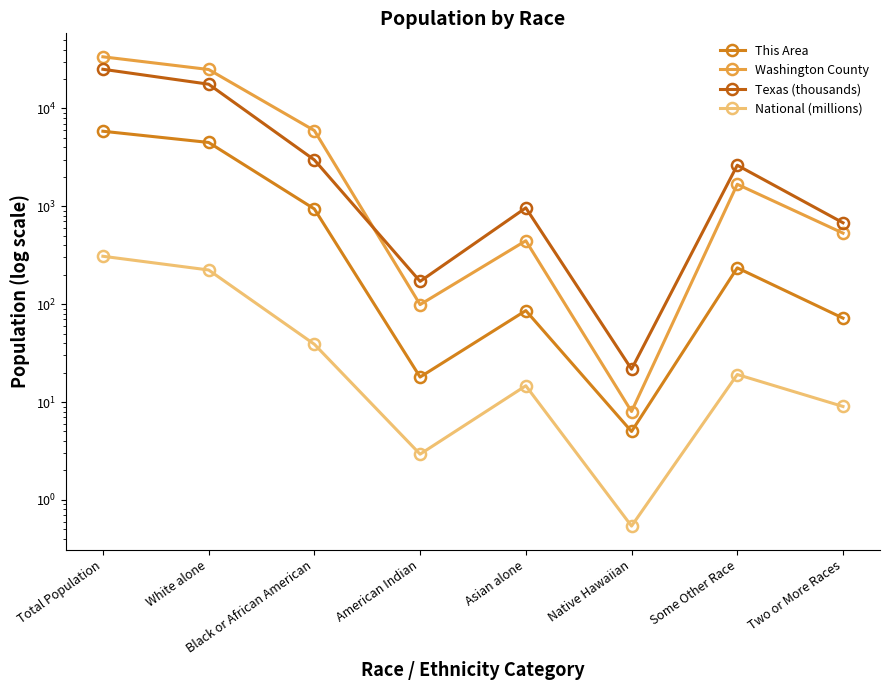

What is the value of the Washington County point at the 4th from the left?

99.0